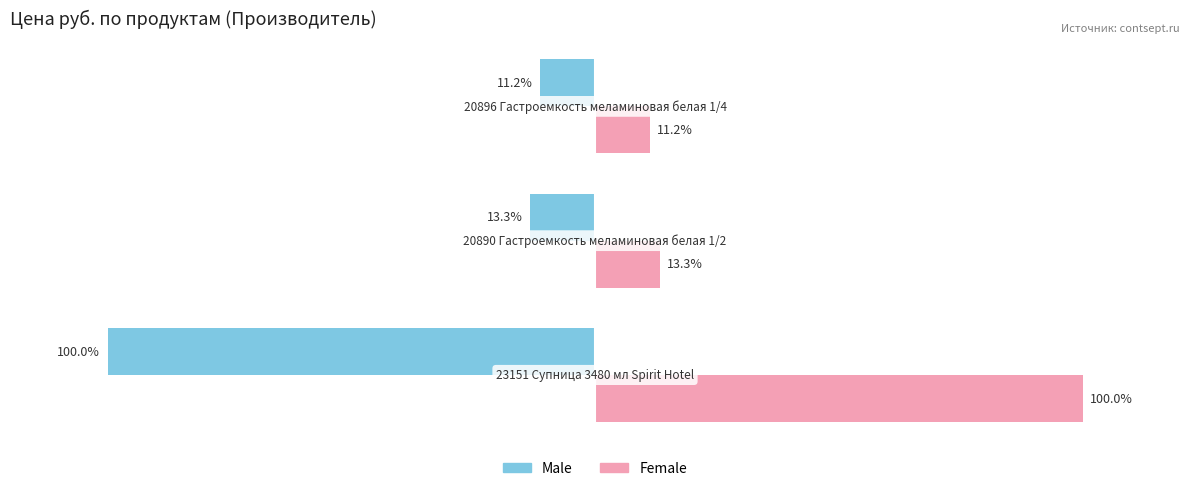

Which series has the largest total across all categories?

Female